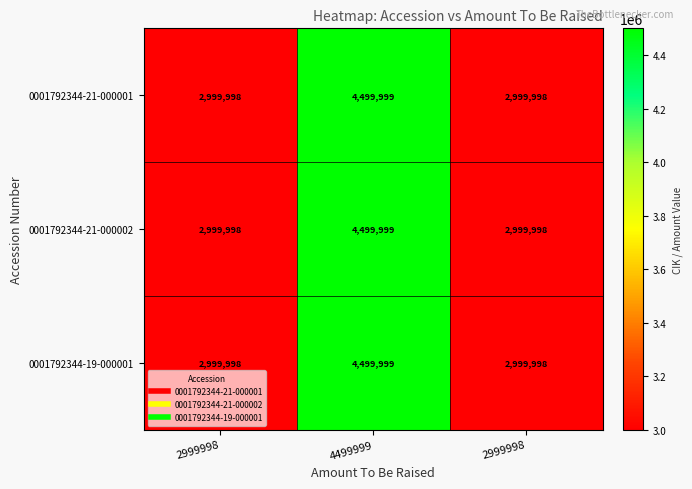

How many series are shown in this chart?

3